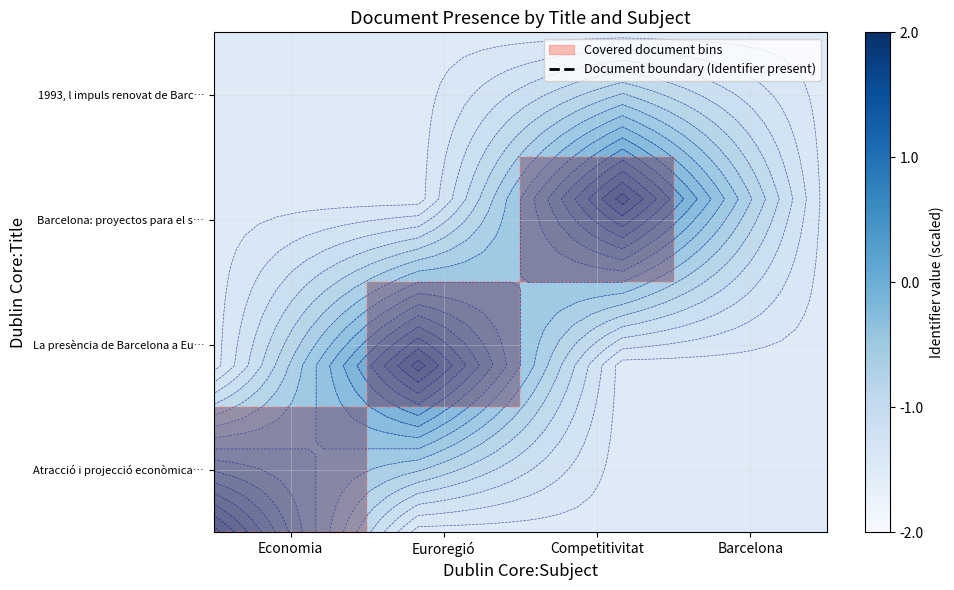

At Competitivitat, list the series in order from smallest to largest.

Atracció i projecció econòmica…, La presència de Barcelona a Eu…, 1993, l impuls renovat de Barc…, Barcelona: proyectos para el s…